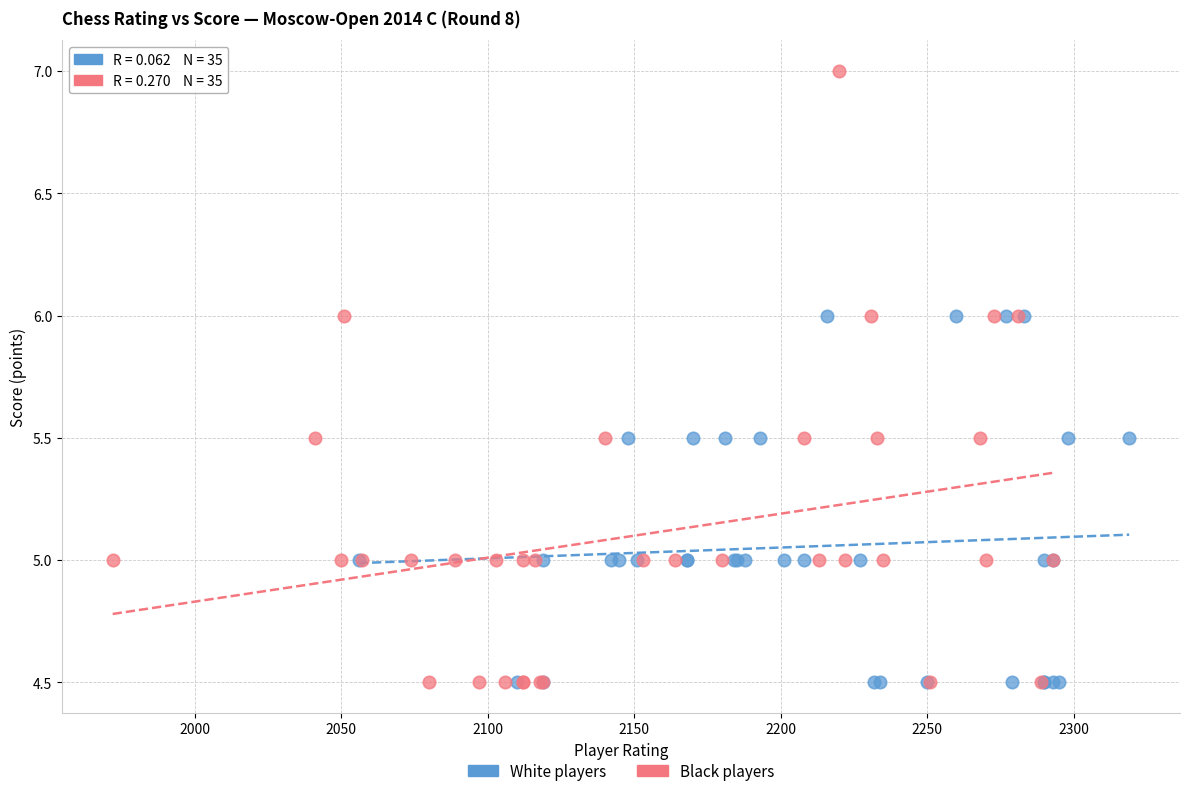

Which series reaches the maximum Y coordinate?

Black players